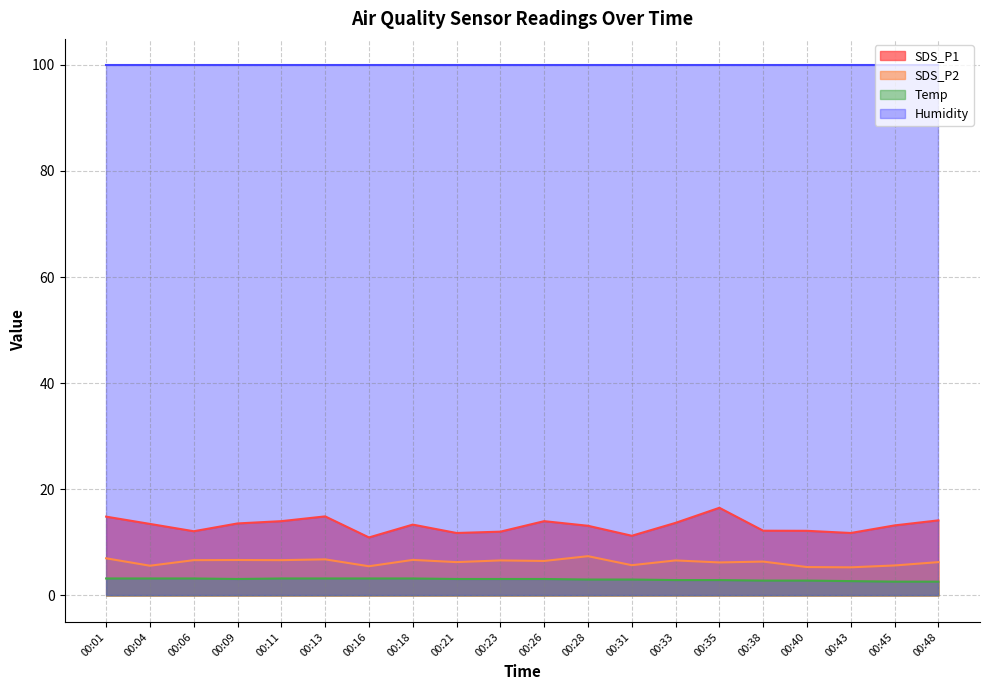

Rank the categories by SDS_P2 value from highest to lowest.

00:28, 00:01, 00:13, 00:18, 00:09, 00:06, 00:11, 00:23, 00:33, 00:26, 00:38, 00:21, 00:48, 00:35, 00:31, 00:45, 00:04, 00:16, 00:40, 00:43